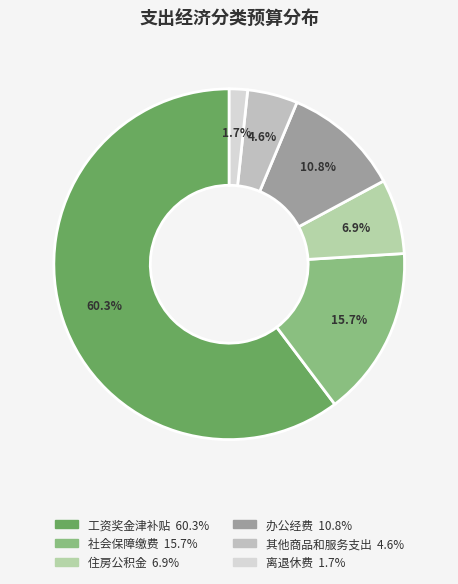

Does 社会保障缴费 represent more than half of the total?

No